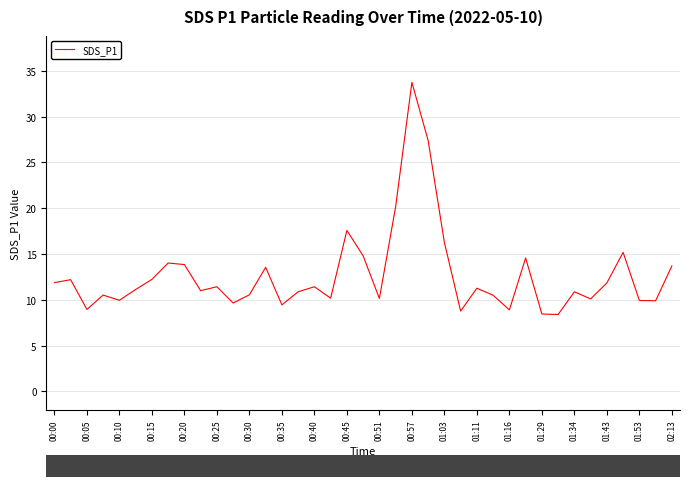

What is the smallest value displayed?

8.4